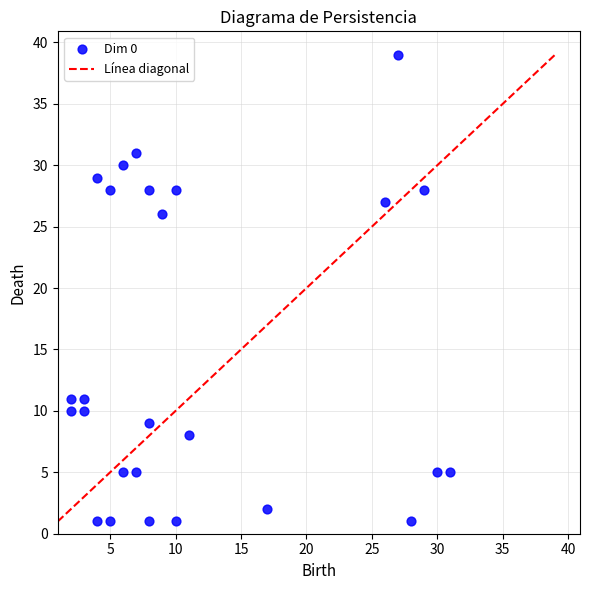

What Y value in the scatter plot is closest to 20?

26